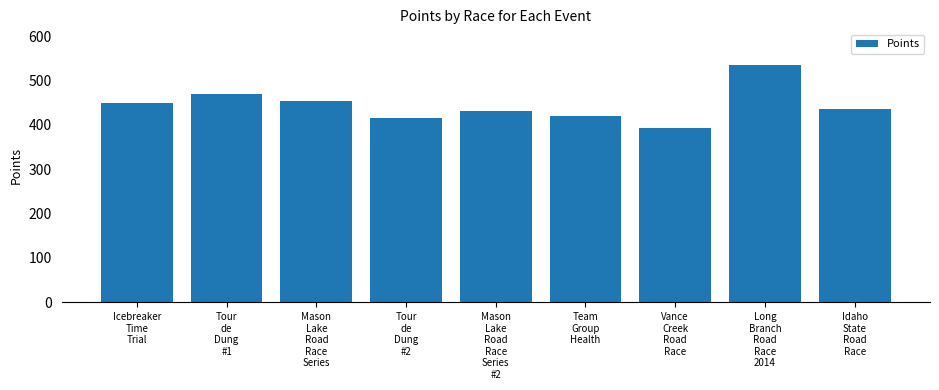

Does the chart contain stacked bars?

No